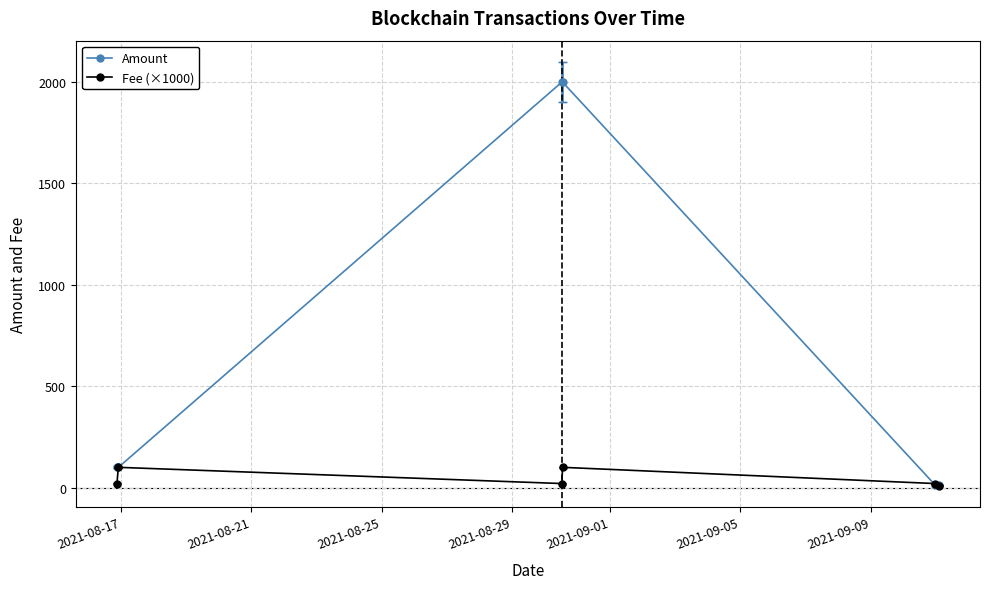

Which series has the largest range (max minus min)?

Amount